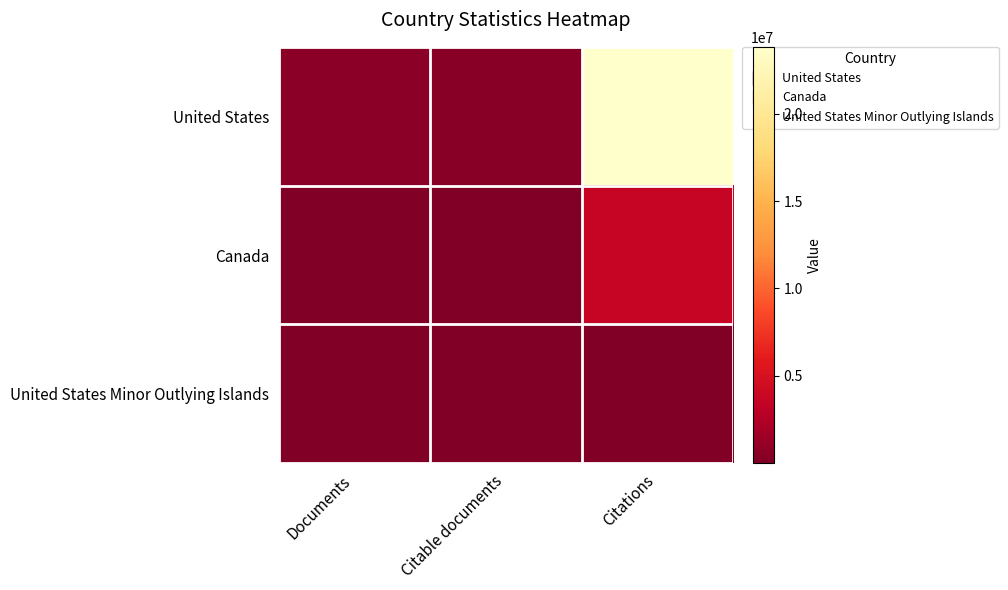

What is the greatest value displayed?

23828177